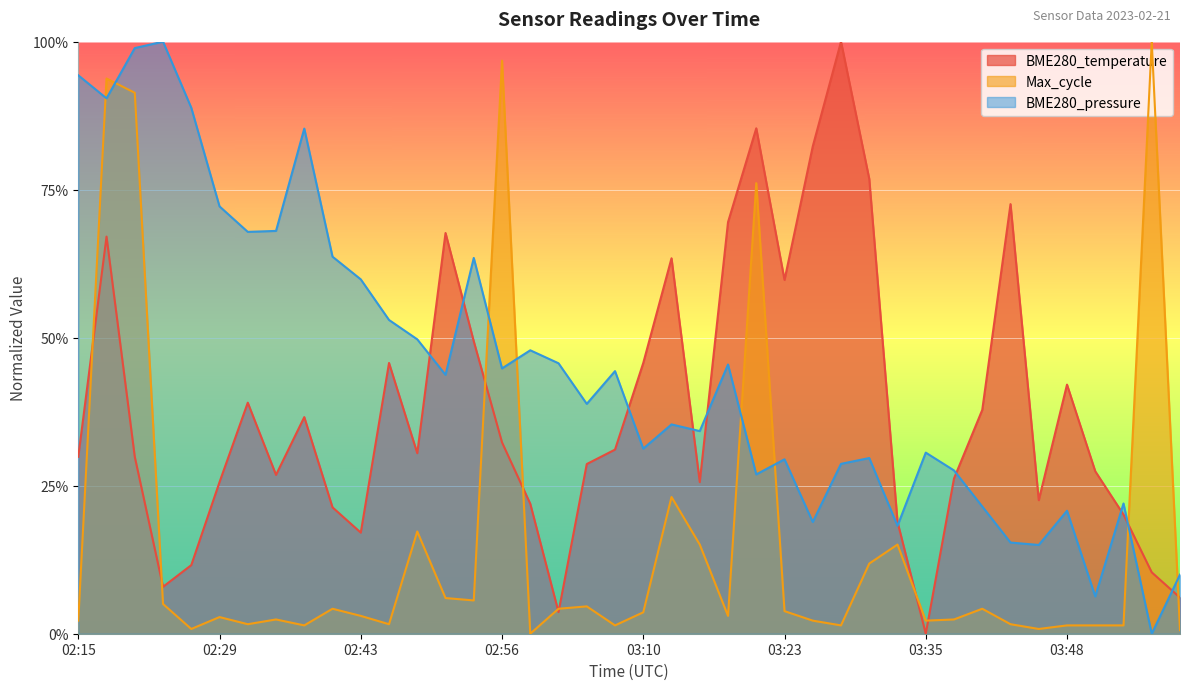

True or false: Max_cycle has a value of 0.1 at 02:48.

False